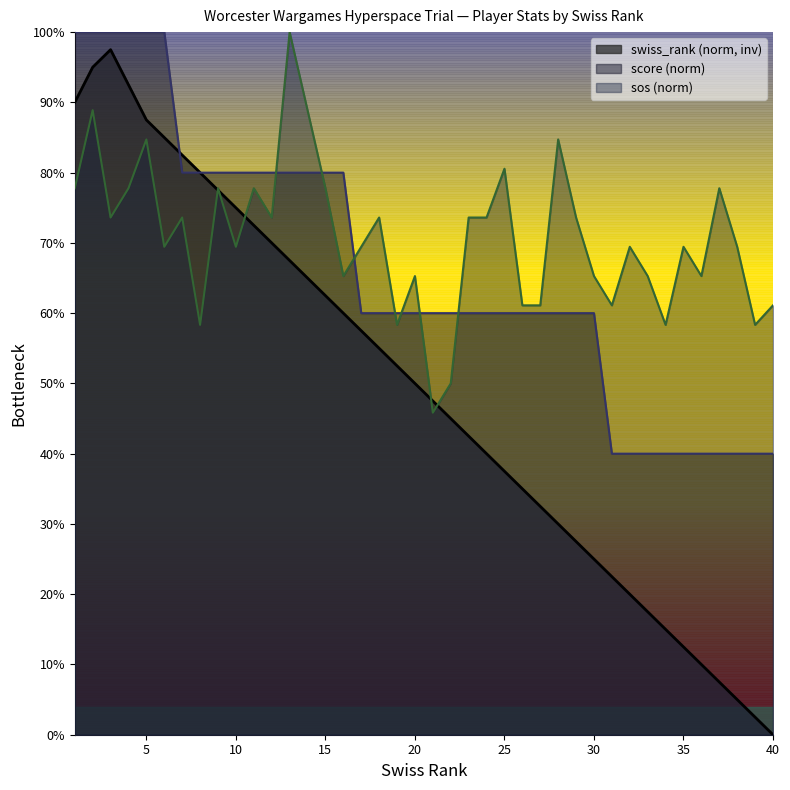

Reading left to right, transcribe all the data shown in this chart.

score: 1=1.0	2=1.0	3=1.0	4=1.0	5=1.0	6=1.0	7=0.8	8=0.8	9=0.8	10=0.8	11=0.8	12=0.8	13=0.8	14=0.8	15=0.8	16=0.8	17=0.6	18=0.6	19=0.6	20=0.6	21=0.6	22=0.6	23=0.6	24=0.6	25=0.6	26=0.6	27=0.6	28=0.6	29=0.6	30=0.6	31=0.4	32=0.4	33=0.4	34=0.4	35=0.4	36=0.4	37=0.4	38=0.4	39=0.4	40=0.4
swiss_rank: 1=0.9	2=0.9	3=1.0	4=0.9	5=0.9	6=0.8	7=0.8	8=0.8	9=0.8	10=0.8	11=0.7	12=0.7	13=0.7	14=0.7	15=0.6	16=0.6	17=0.6	18=0.6	19=0.5	20=0.5	21=0.5	22=0.4	23=0.4	24=0.4	25=0.4	26=0.3	27=0.3	28=0.3	29=0.3	30=0.2	31=0.2	32=0.2	33=0.2	34=0.2	35=0.1	36=0.1	37=0.1	38=0.1	39=0.0	40=0.0
sos: 1=0.8	2=0.9	3=0.7	4=0.8	5=0.8	6=0.7	7=0.7	8=0.6	9=0.8	10=0.7	11=0.8	12=0.7	13=1.0	14=0.9	15=0.8	16=0.7	17=0.7	18=0.7	19=0.6	20=0.7	21=0.5	22=0.5	23=0.7	24=0.7	25=0.8	26=0.6	27=0.6	28=0.8	29=0.7	30=0.7	31=0.6	32=0.7	33=0.7	34=0.6	35=0.7	36=0.7	37=0.8	38=0.7	39=0.6	40=0.6